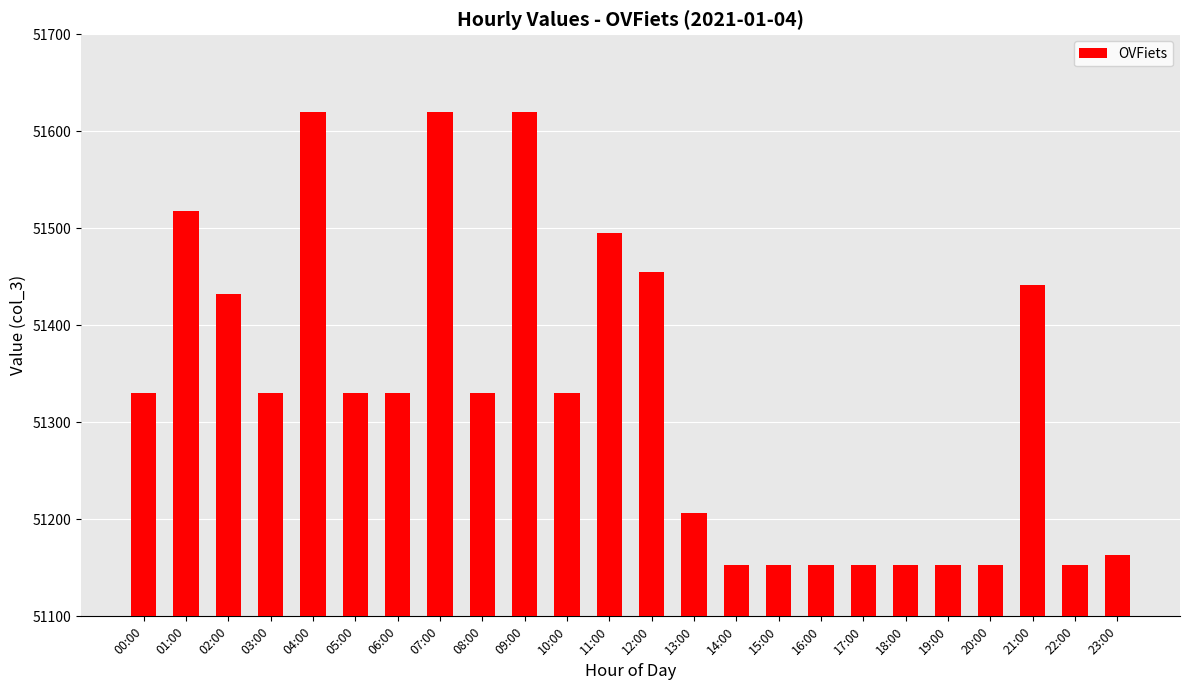

Reading right to left, transcribe all the data shown in this chart.

23:00=51163	22:00=51153	21:00=51442	20:00=51153	19:00=51153	18:00=51153	17:00=51153	16:00=51153	15:00=51153	14:00=51153	13:00=51207	12:00=51455	11:00=51495	10:00=51330	09:00=51620	08:00=51330	07:00=51620	06:00=51330	05:00=51330	04:00=51620	03:00=51330	02:00=51432	01:00=51518	00:00=51330